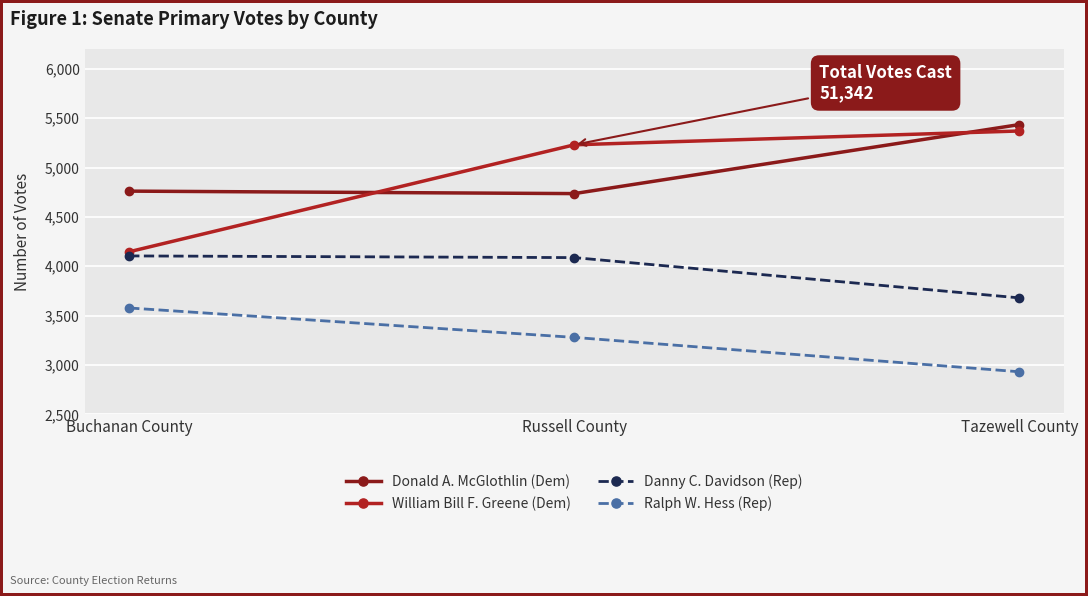

What is the total value across all series at Tazewell County?

17417